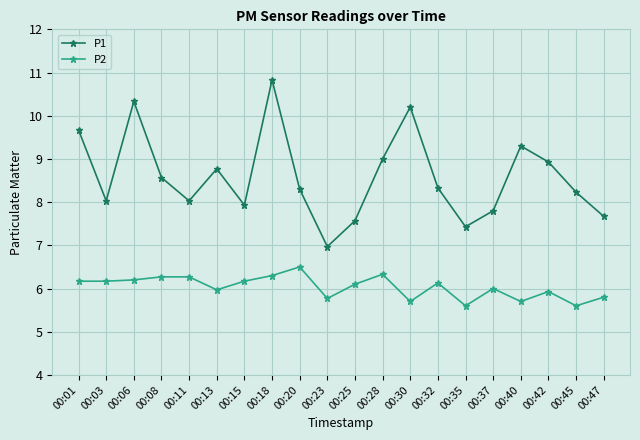

What are all the series names shown in the legend?

P1, P2